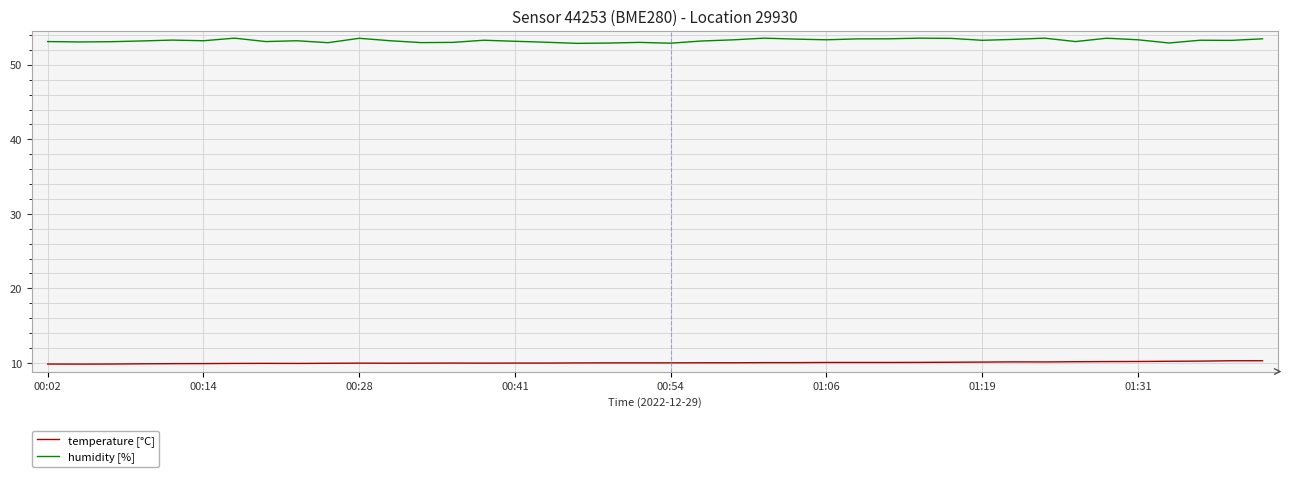

Which series has the largest total across all categories?

humidity [%]